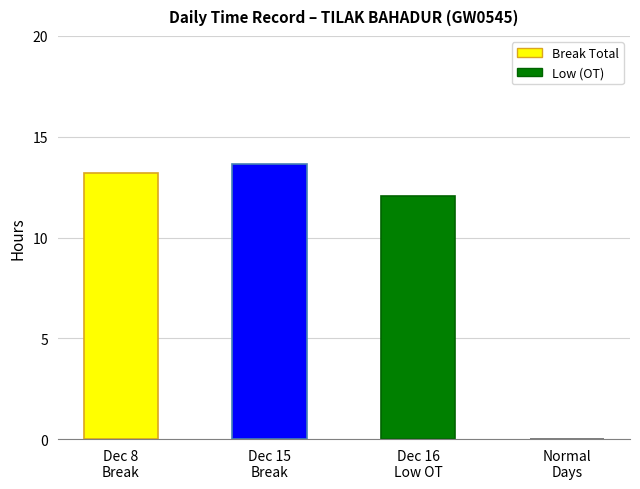

Which has a higher value, Dec 8
Break or Dec 16
Low OT?

Dec 8
Break